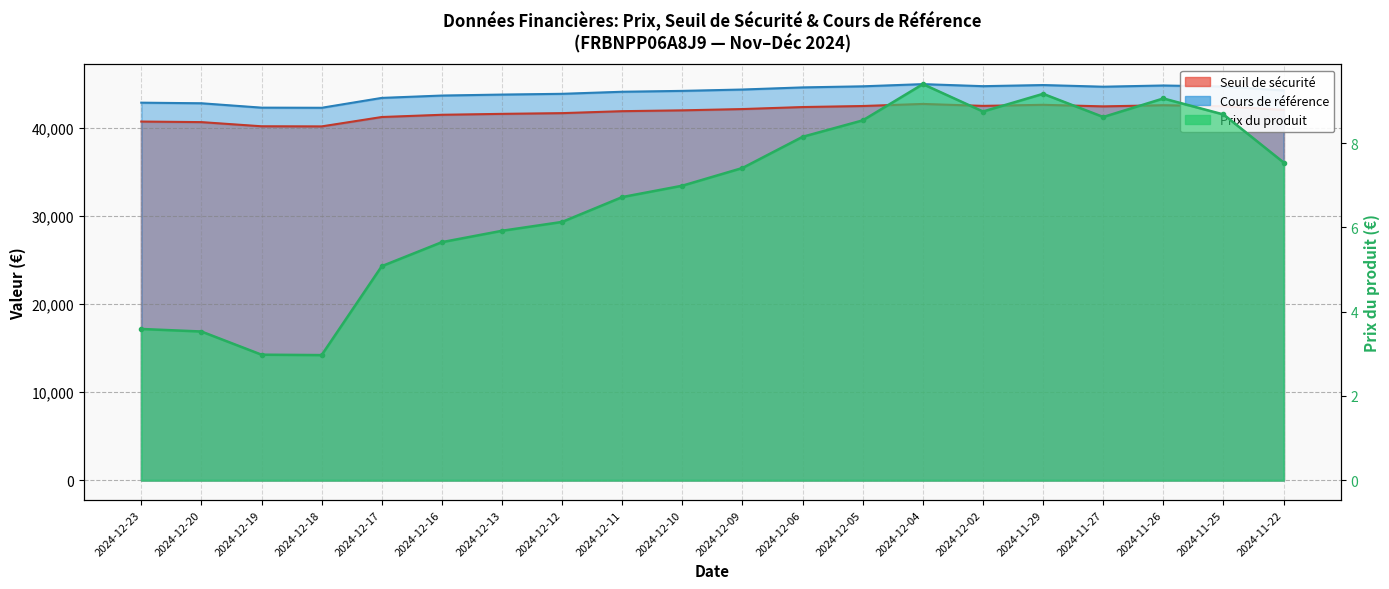

Where is the first local minimum for Seuil de securite?

2024-12-18